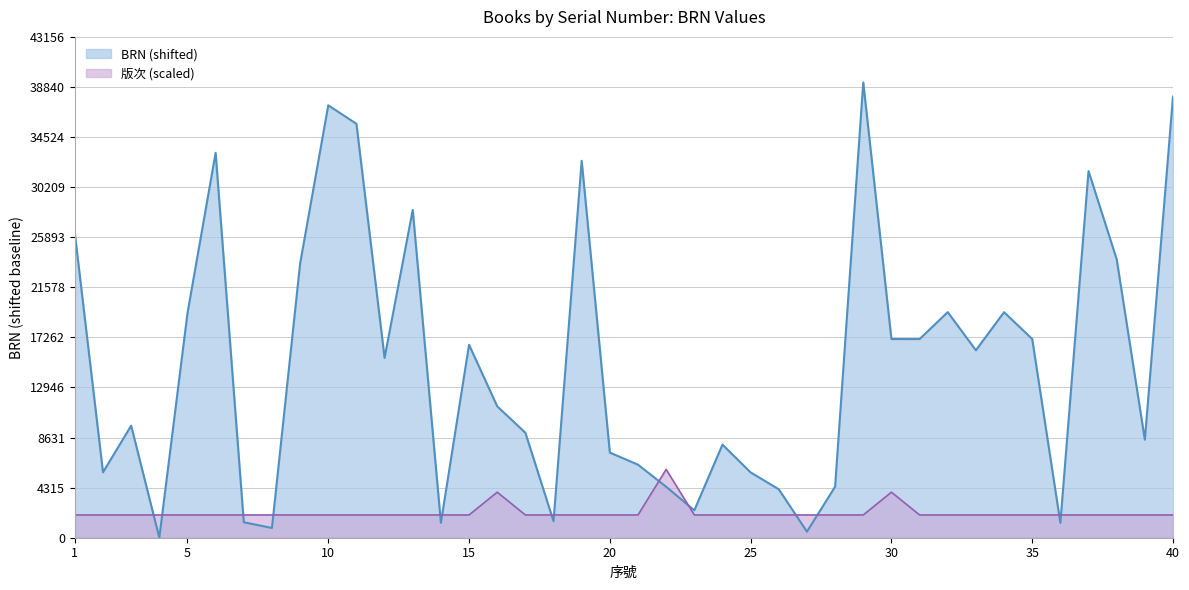

What is the difference between the maximum and minimum values?

3923.3